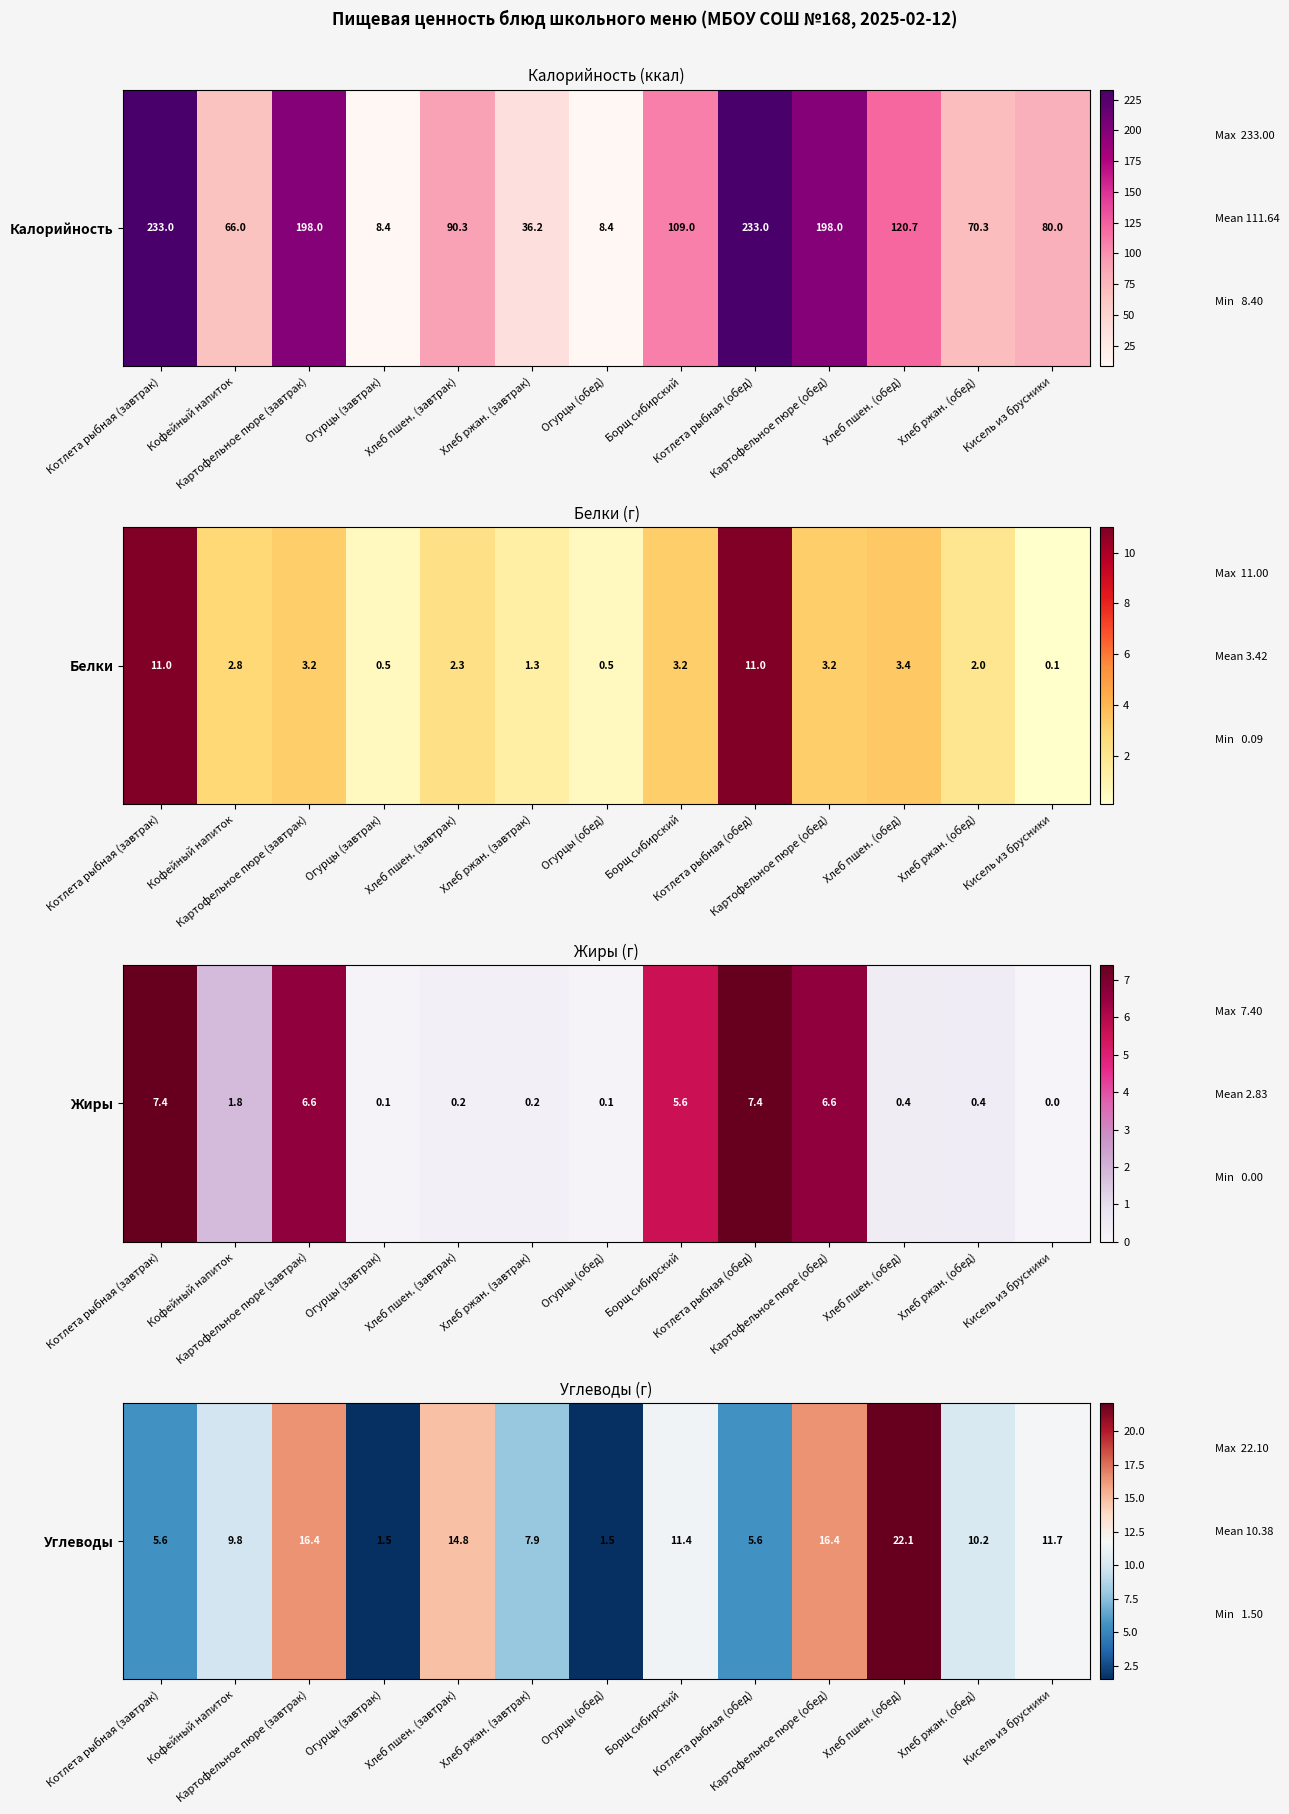

What is the ratio of the value at Огурцы (обед) to the value at Хлеб пшен. (завтрак)?

0.1